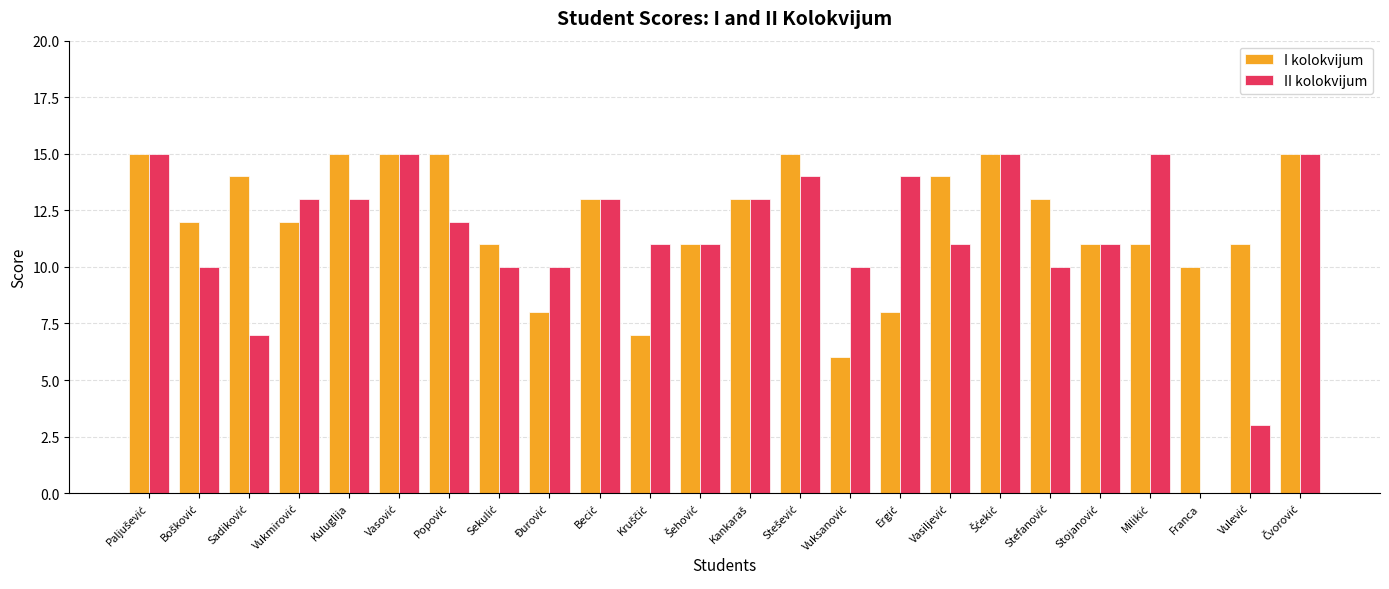

The value of I kolokvijum at Kuluglija is 26. True or false?

False